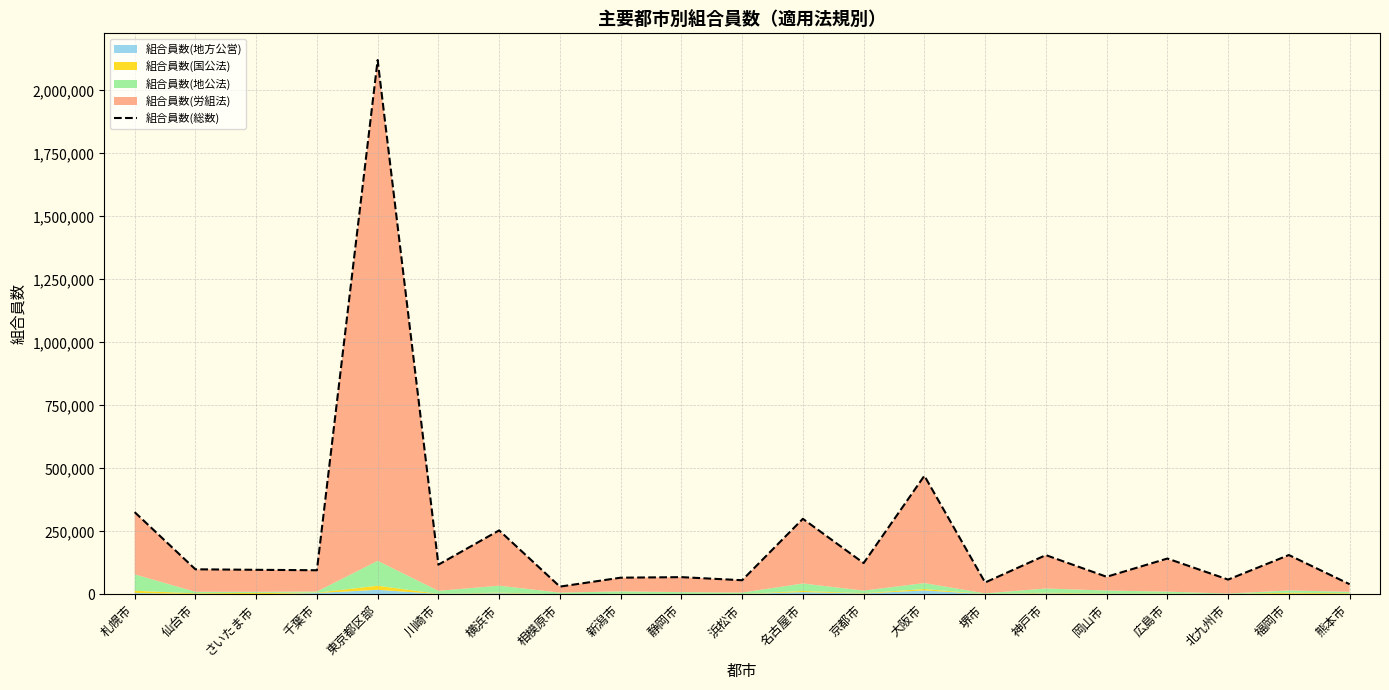

What is the greatest value displayed?

2120469